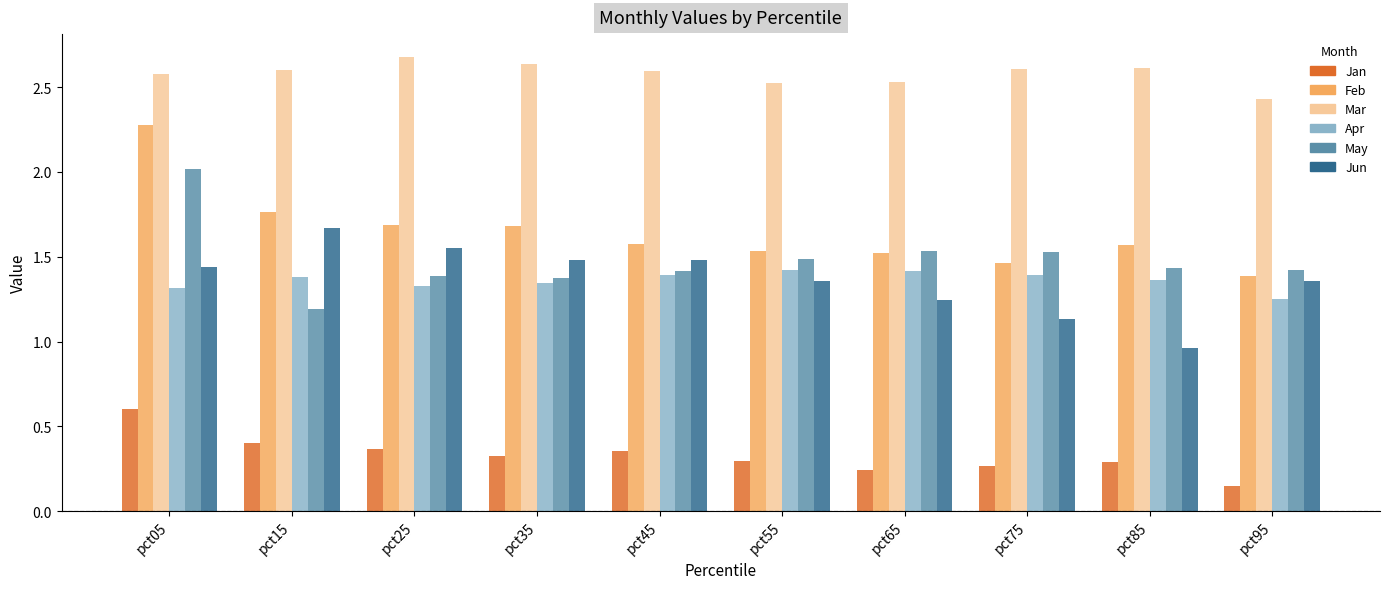

What is the difference between the highest and lowest values at pct25?

2.3